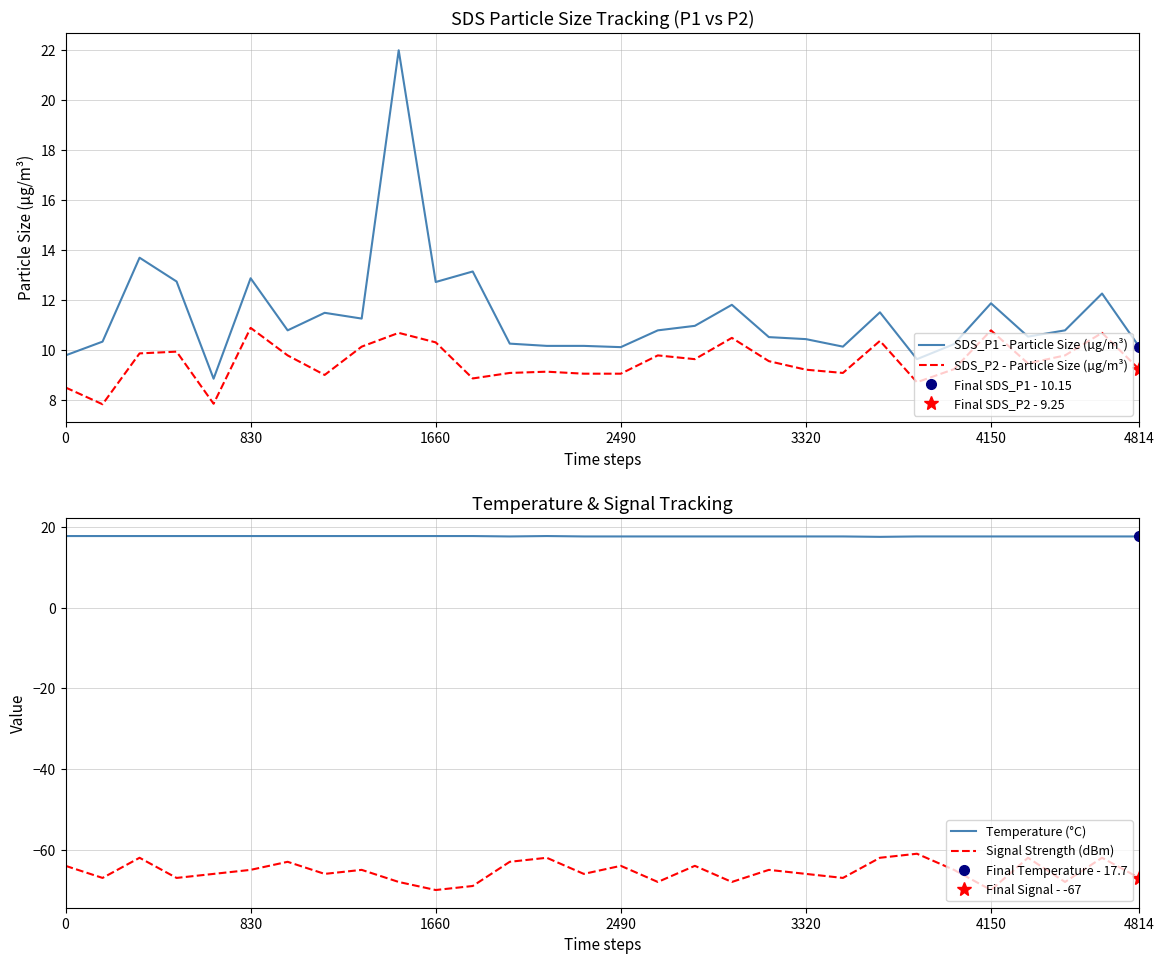

What position from the left is 13?

14